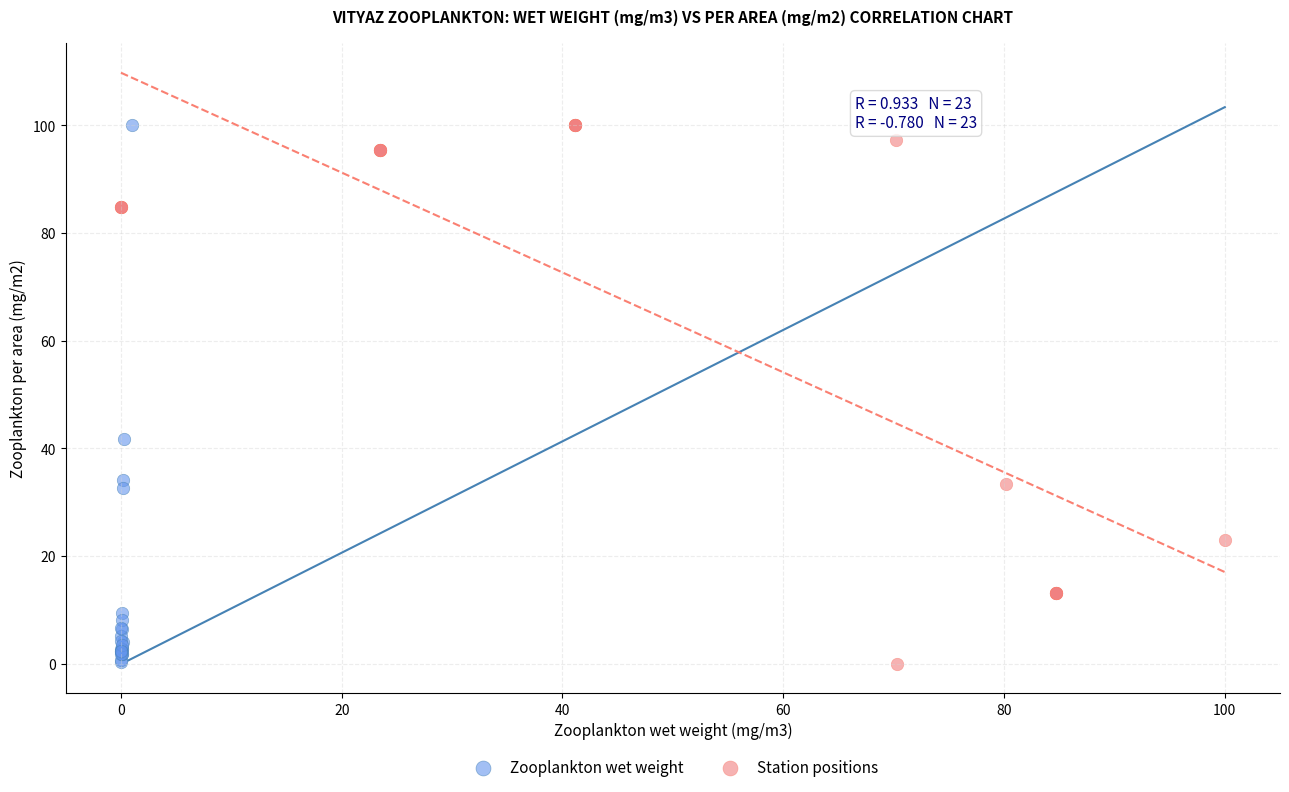

What are all the series names shown in the legend?

Zooplankton wet weight, Station positions